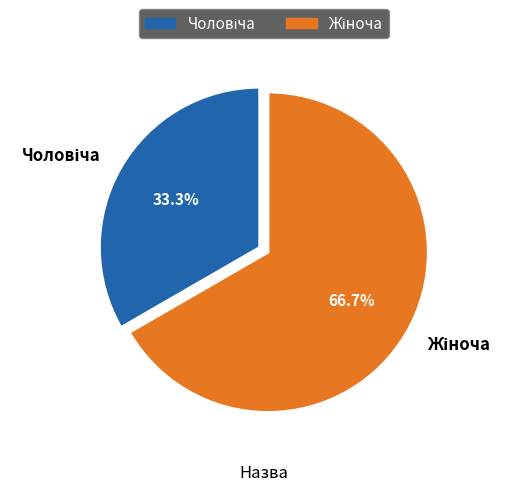

Is there a majority slice in this chart?

Yes